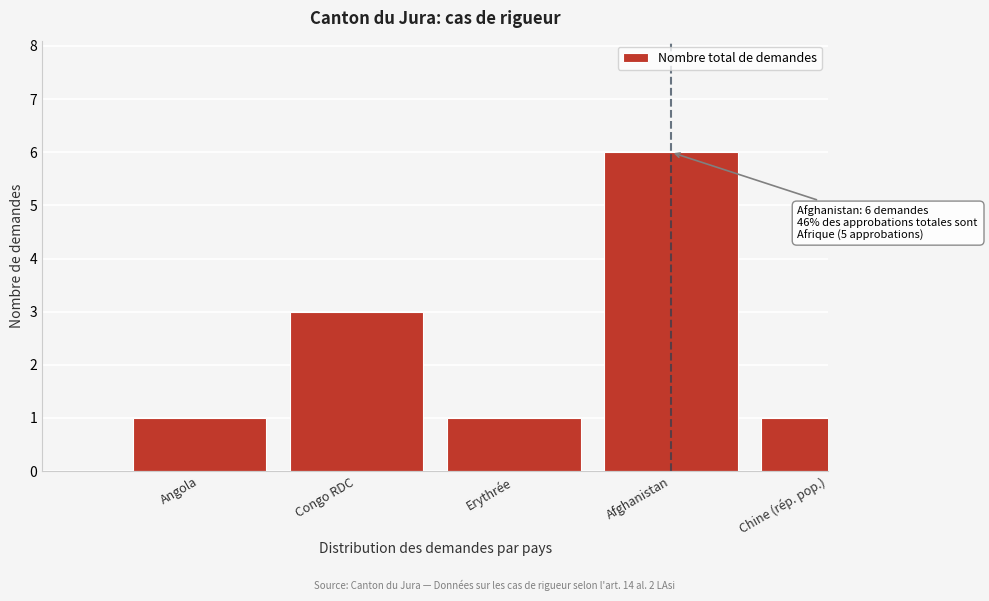

Reading left to right, list all the values displayed in this chart.

1	3	1	6	1